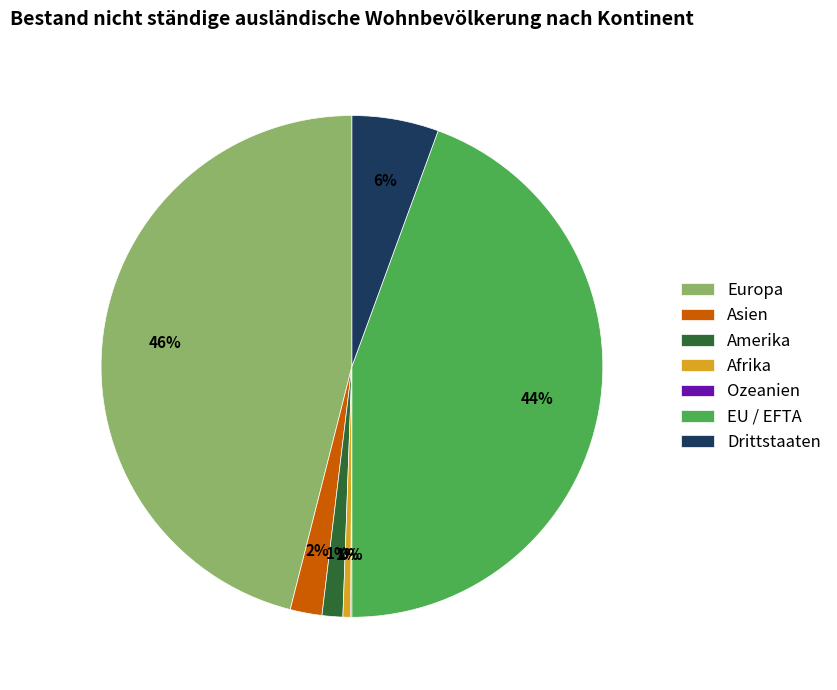

To the nearest percent, what is the average slice percentage?

14%